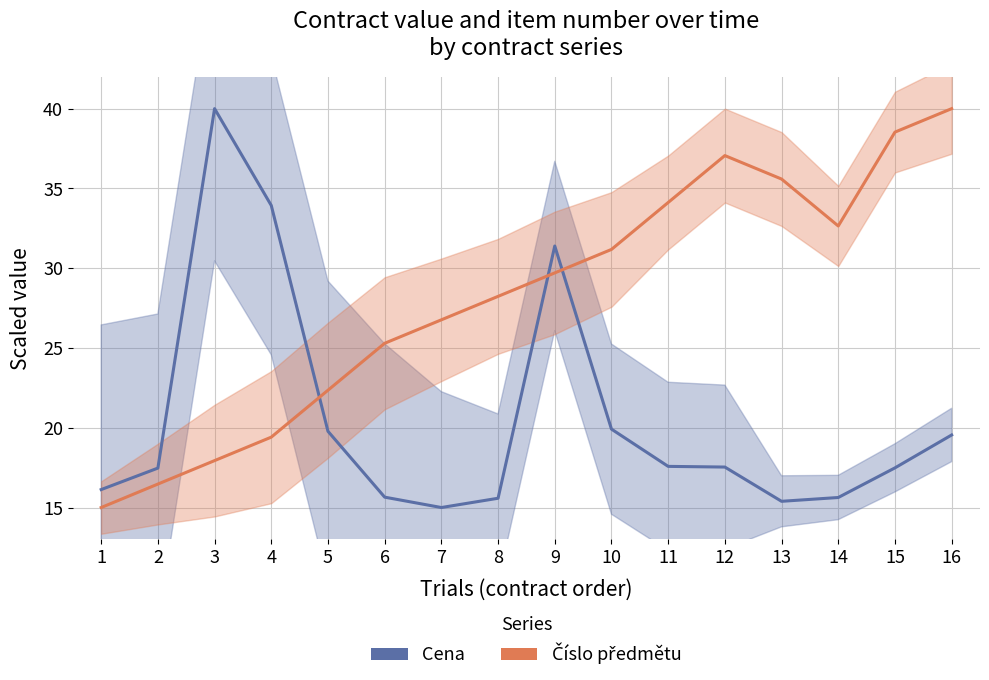

At which label does Číslo předmětu first exceed 29?

9